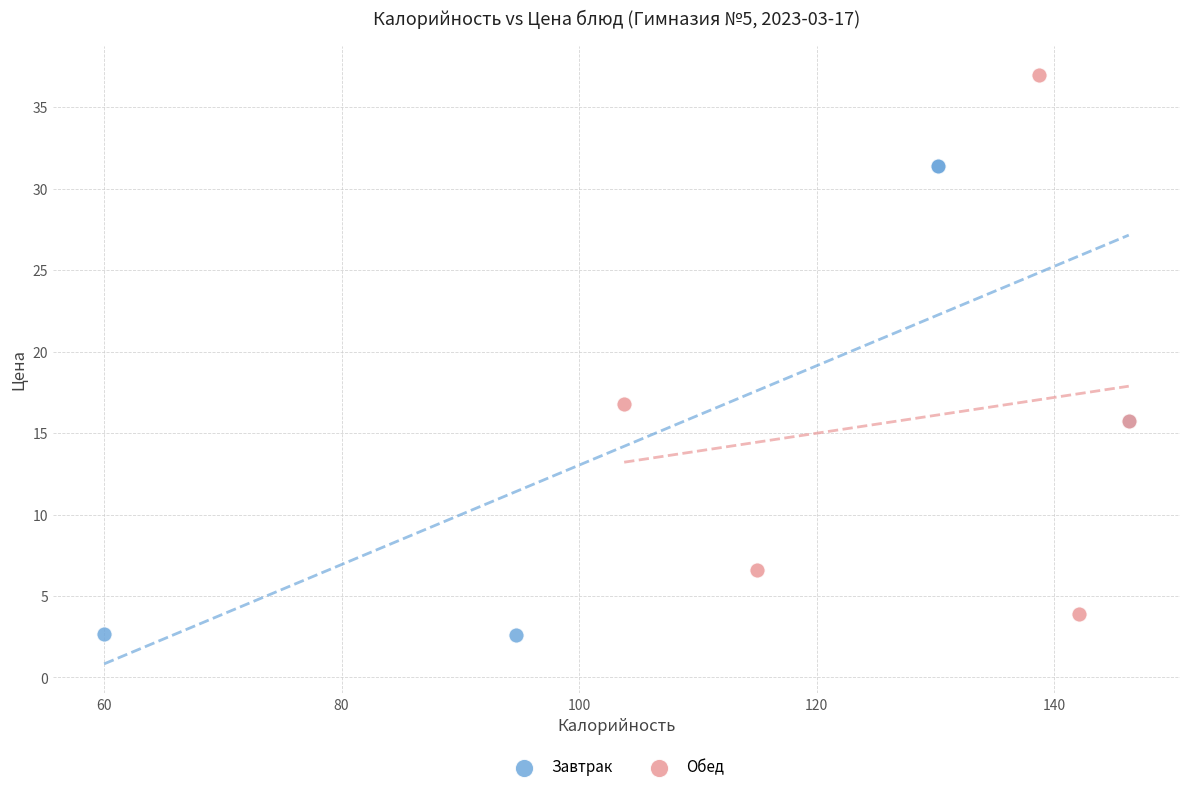

Which series reaches the maximum Y coordinate?

Обед